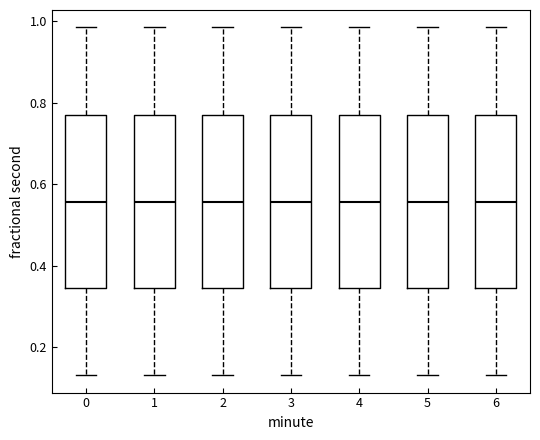

Reading left to right, transcribe this box plot: for each box, give where its median line is, the range the box spans, and where its two whiskers end, as read against the y-axis. The values are not printed on the chart, so give them approximately, as read against the axis.

0: median 0.56, box 0.34 to 0.78, whiskers 0.14 to 0.98
1: median 0.56, box 0.34 to 0.78, whiskers 0.14 to 0.98
2: median 0.56, box 0.34 to 0.78, whiskers 0.14 to 0.98
3: median 0.56, box 0.34 to 0.78, whiskers 0.14 to 0.98
4: median 0.56, box 0.34 to 0.78, whiskers 0.14 to 0.98
5: median 0.56, box 0.34 to 0.78, whiskers 0.14 to 0.98
6: median 0.56, box 0.34 to 0.78, whiskers 0.14 to 0.98